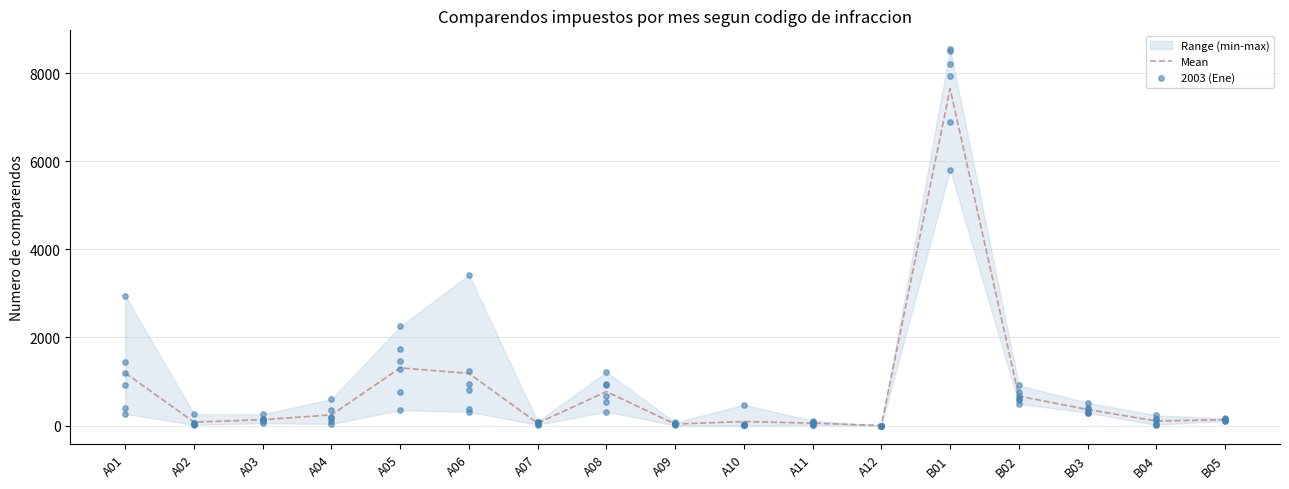

At which category is the sum across all series the highest?

B01